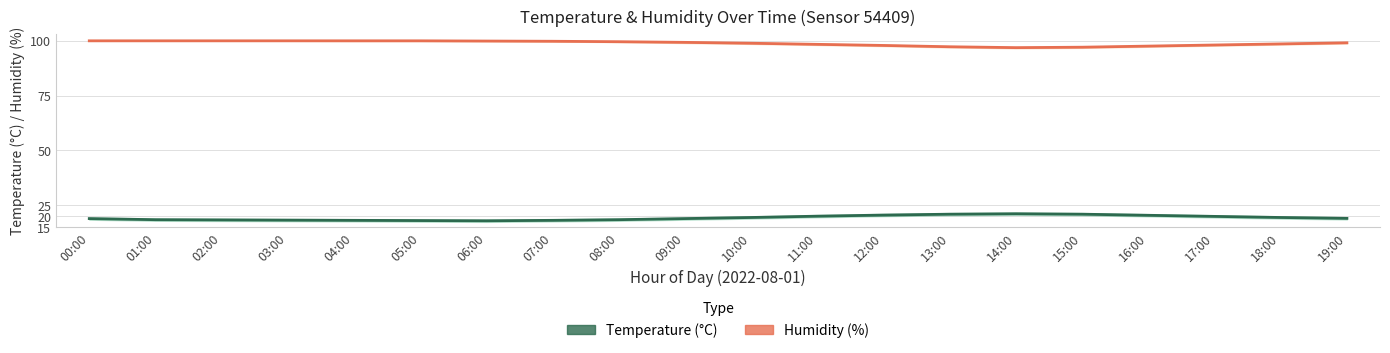

Reading left to right, what are all the values shown in this chart?

humidity: 99.9	99.9	99.9	99.9	99.9	99.9	99.8	99.7	99.5	99.2	98.8	98.3	97.8	97.2	96.8	97.0	97.5	98.0	98.5	99.0
temperature: 19.0	18.5	18.4	18.3	18.2	18.1	18.0	18.2	18.5	19.0	19.5	20.1	20.6	21.0	21.2	21.0	20.5	20.0	19.5	19.1